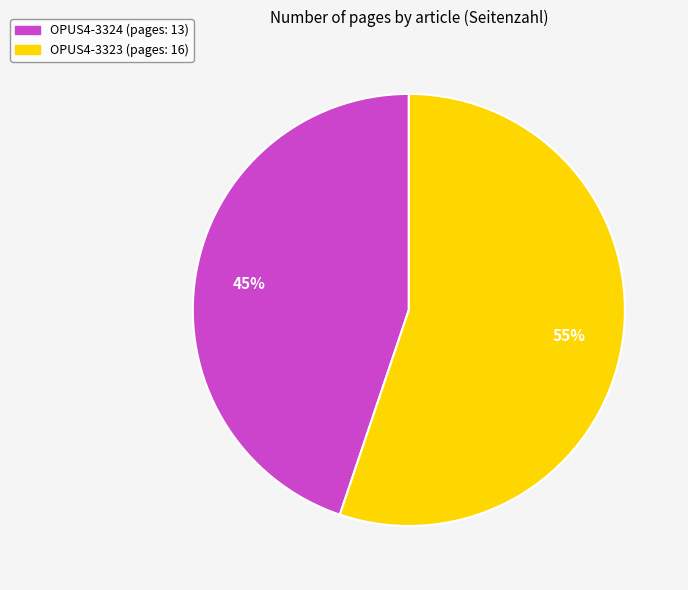

The OPUS4-3324 slice represents 31% of the pie. True or false?

False